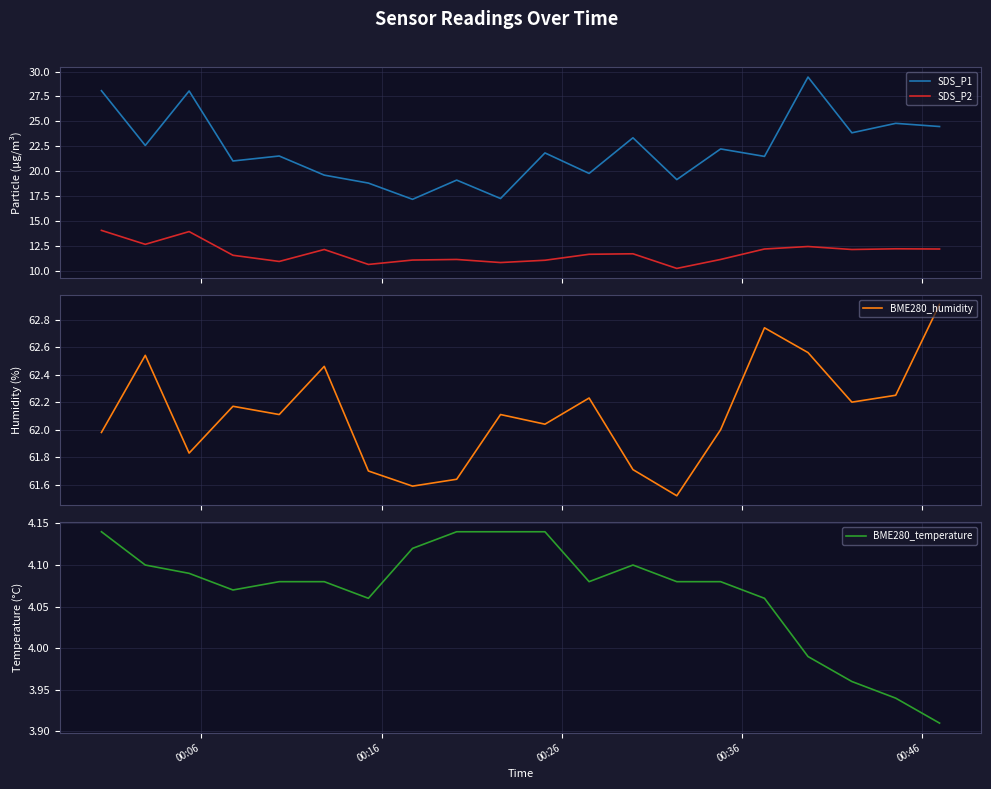

Count the number of data series in this chart.

4